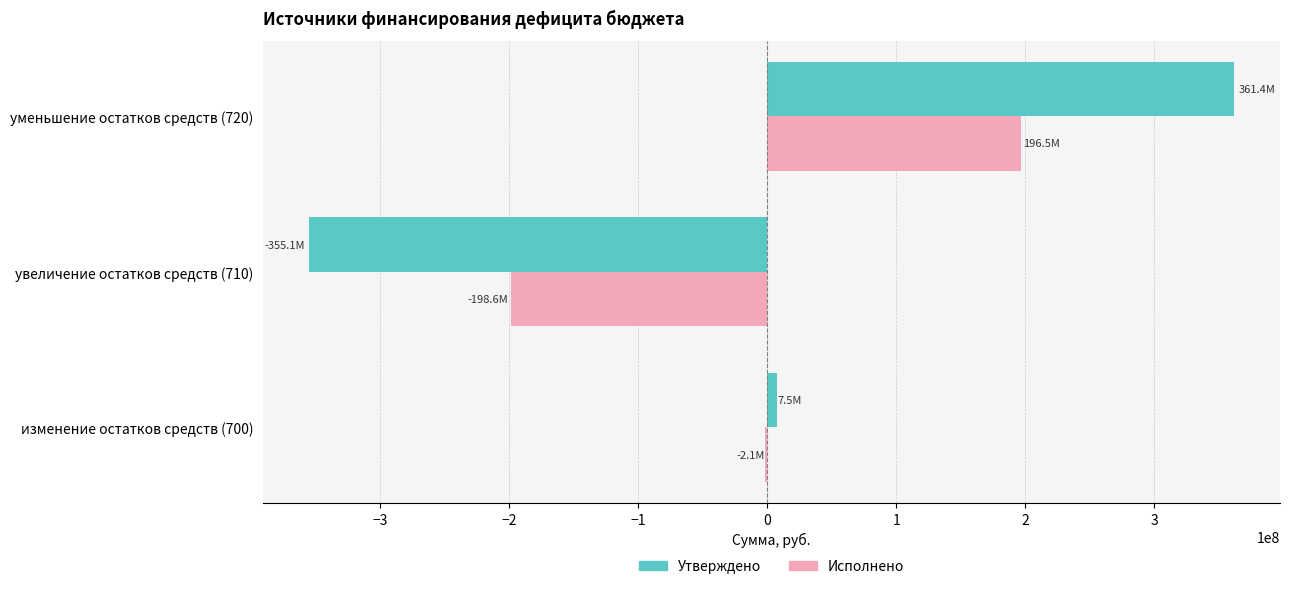

Between изменение остатков средств (700) and уменьшение остатков средств (720), which series saw the biggest shift?

Утверждено